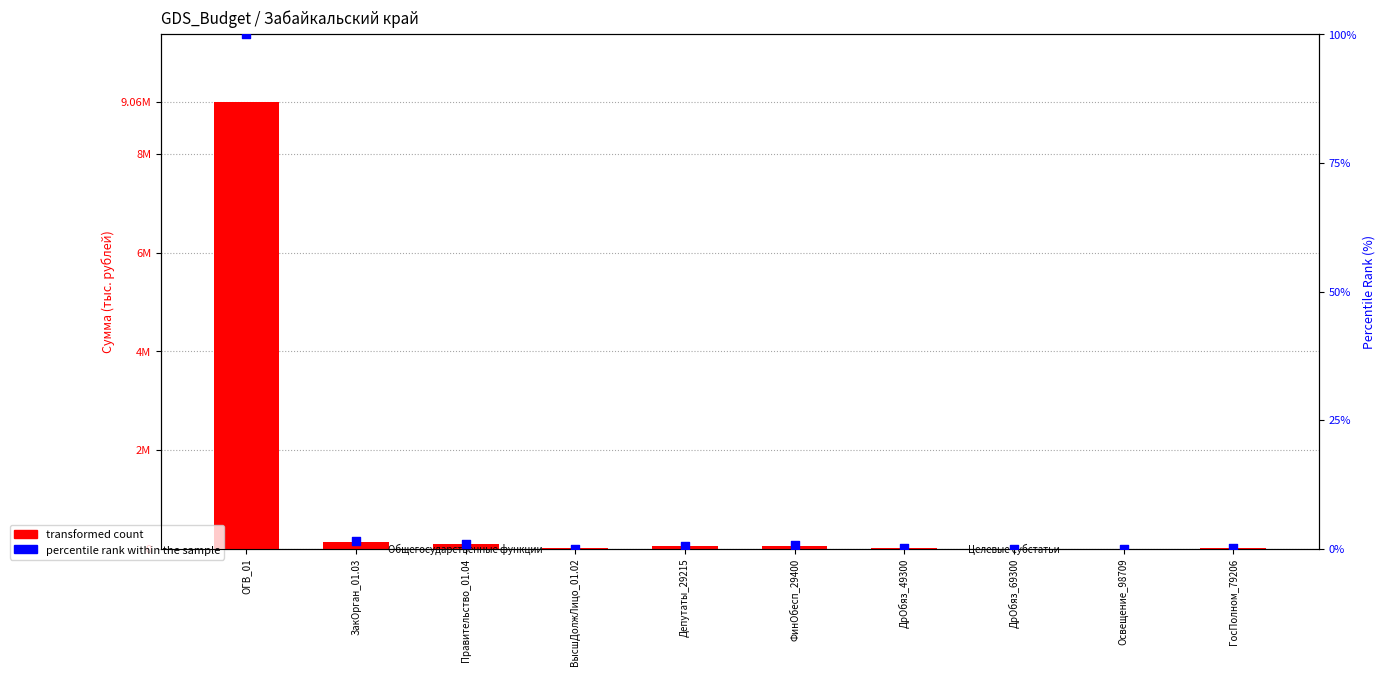

Which series has the largest Y range (max minus min)?

transformed count